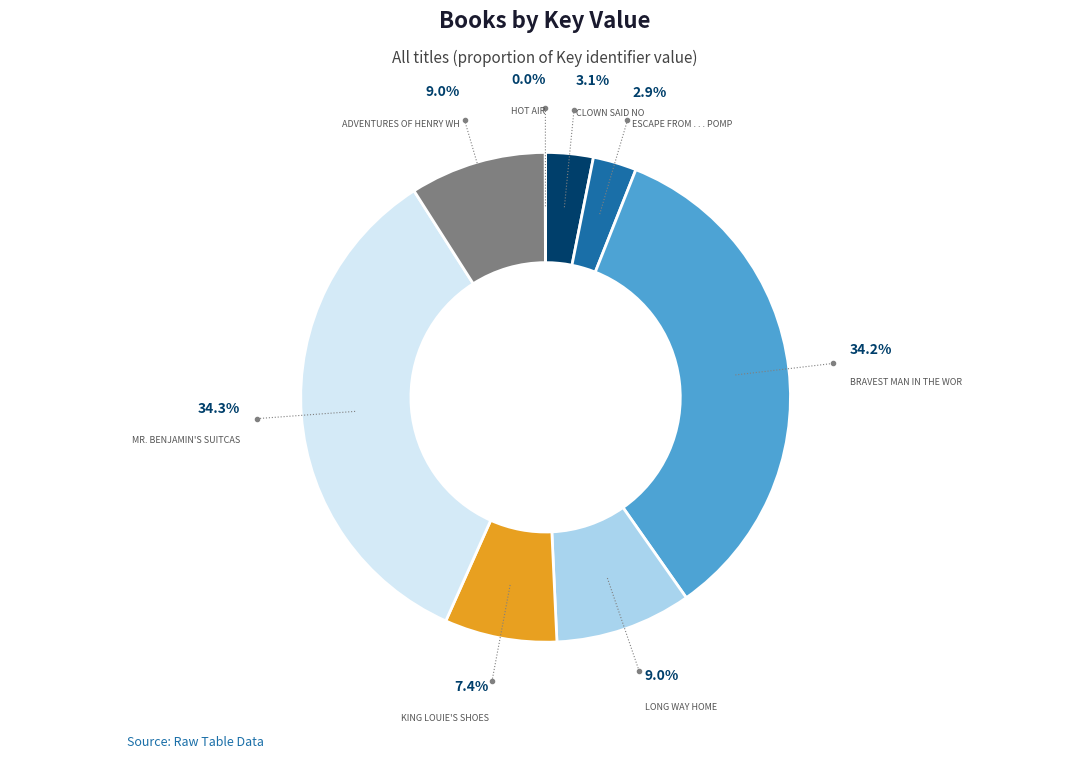

Is there any slice that represents more than half of the pie?

No